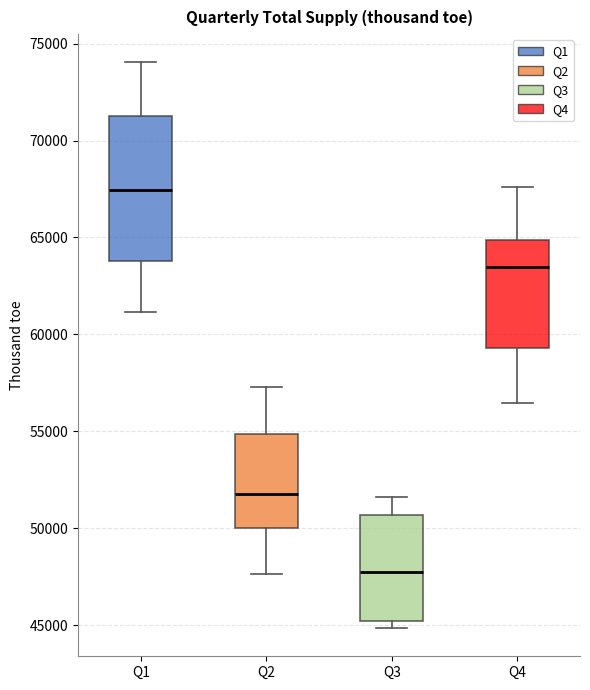

Reading left to right, transcribe this box plot: for each box, give where its median line is, the range the box spans, and where its two whiskers end, as read against the y-axis. The values are not printed on the chart, so give them approximately, as read against the axis.

Q1: median 67500, box 64000 to 71500, whiskers 61000 to 74000
Q2: median 52000, box 50000 to 55000, whiskers 47500 to 57500
Q3: median 47500, box 45000 to 50500, whiskers 45000 (just below the box's lower edge) to 51500
Q4: median 63500, box 59500 to 65000, whiskers 56500 to 67500